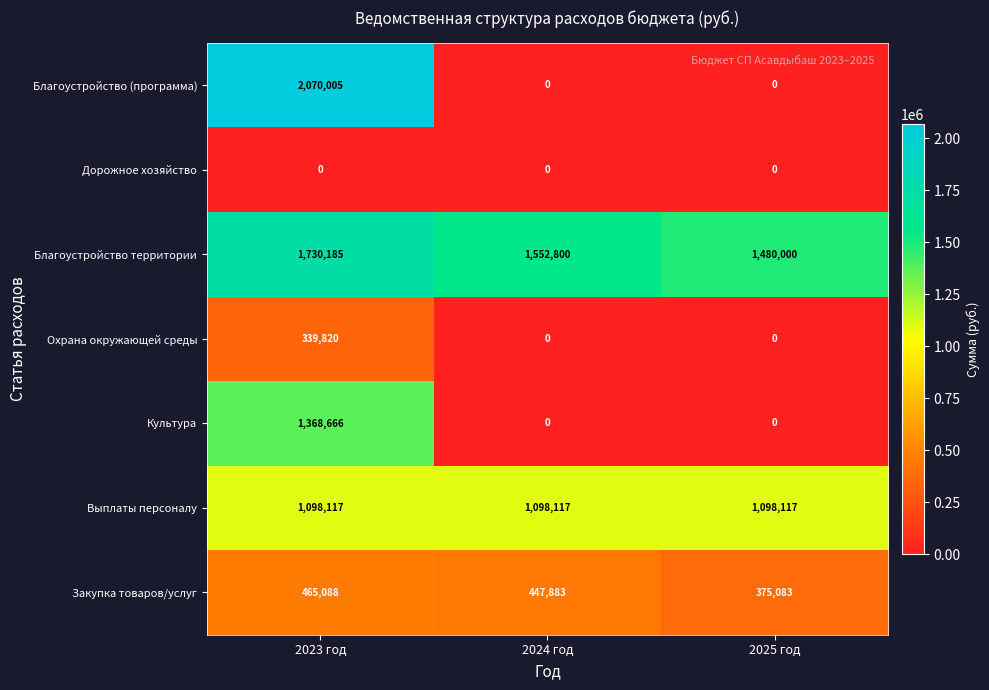

What is the difference between the highest and lowest values at 2023 год?

2070005